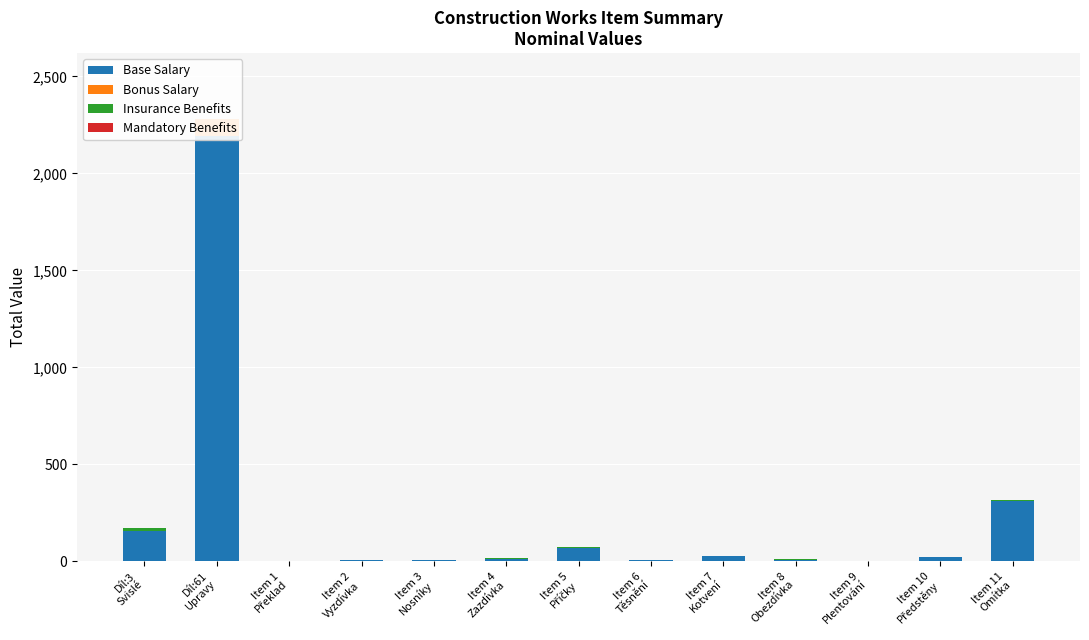

What is the sum of all Insurance Benefits values?

39.2